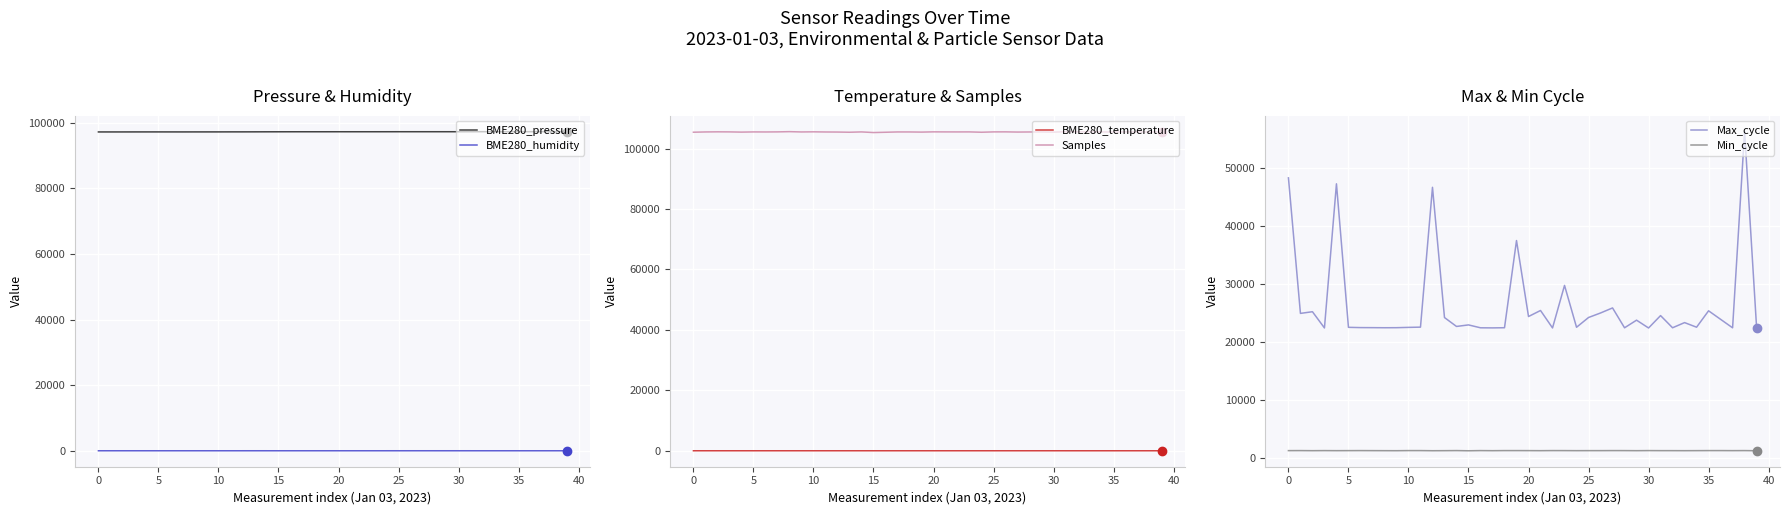

In Min_cycle, how many points are lower than both neighbors (excluding endpoints)?

11